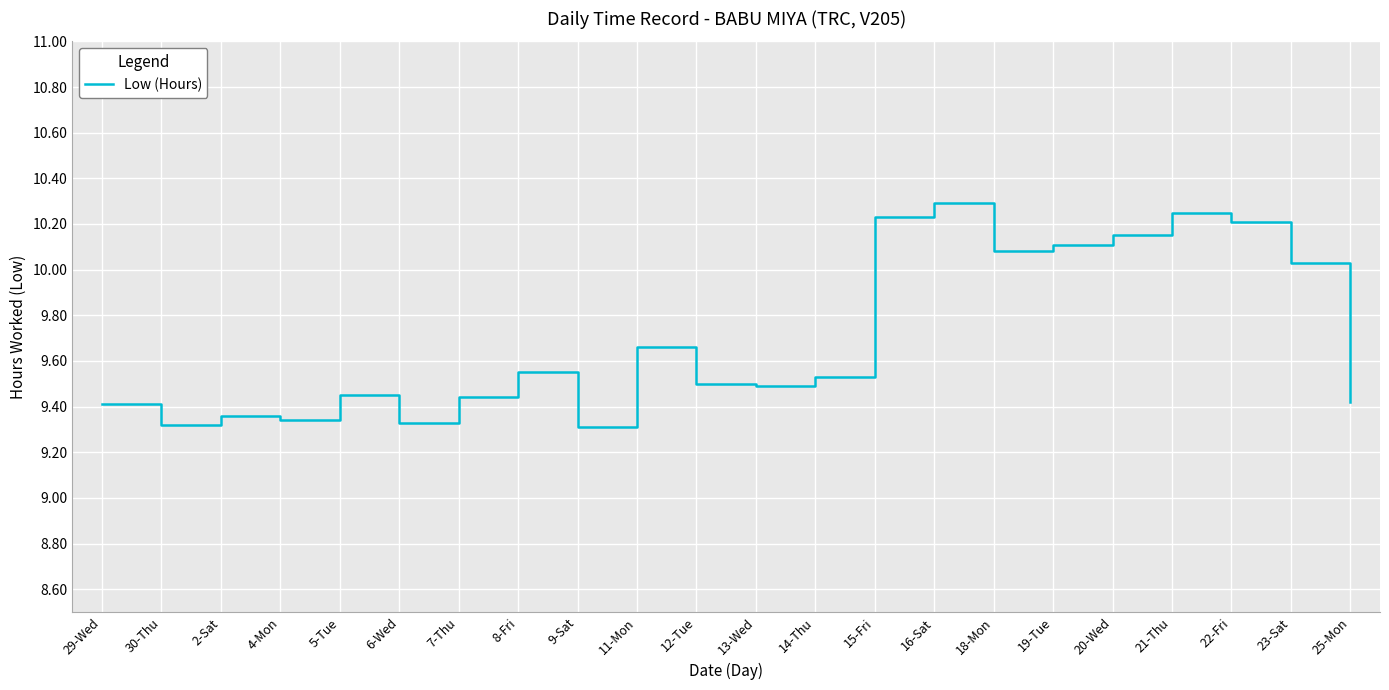

The value at 4-Mon is 6.4. True or false?

False